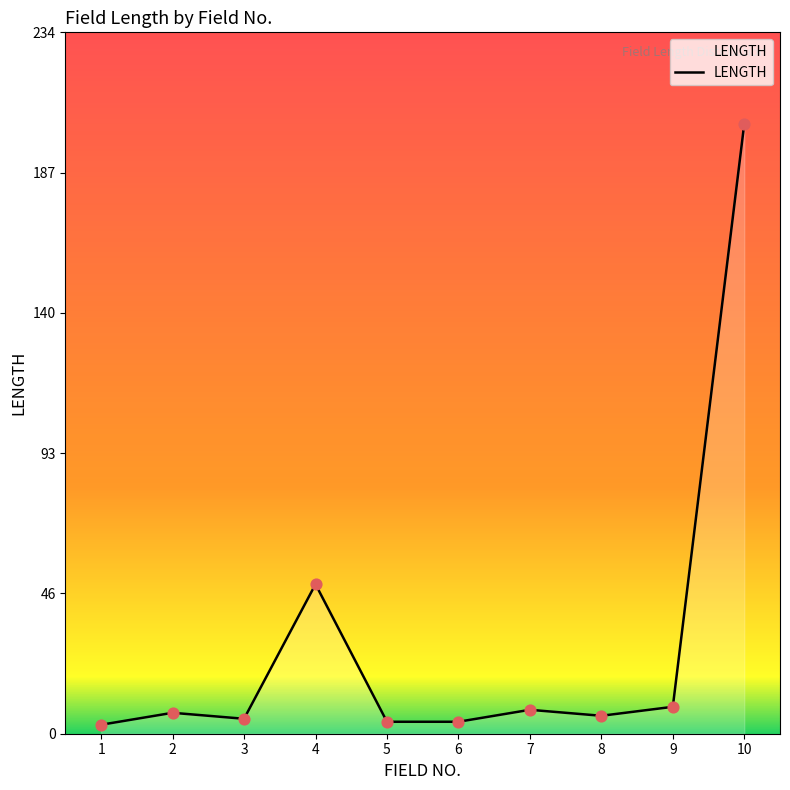

Between 5 and 2, which is larger?

2